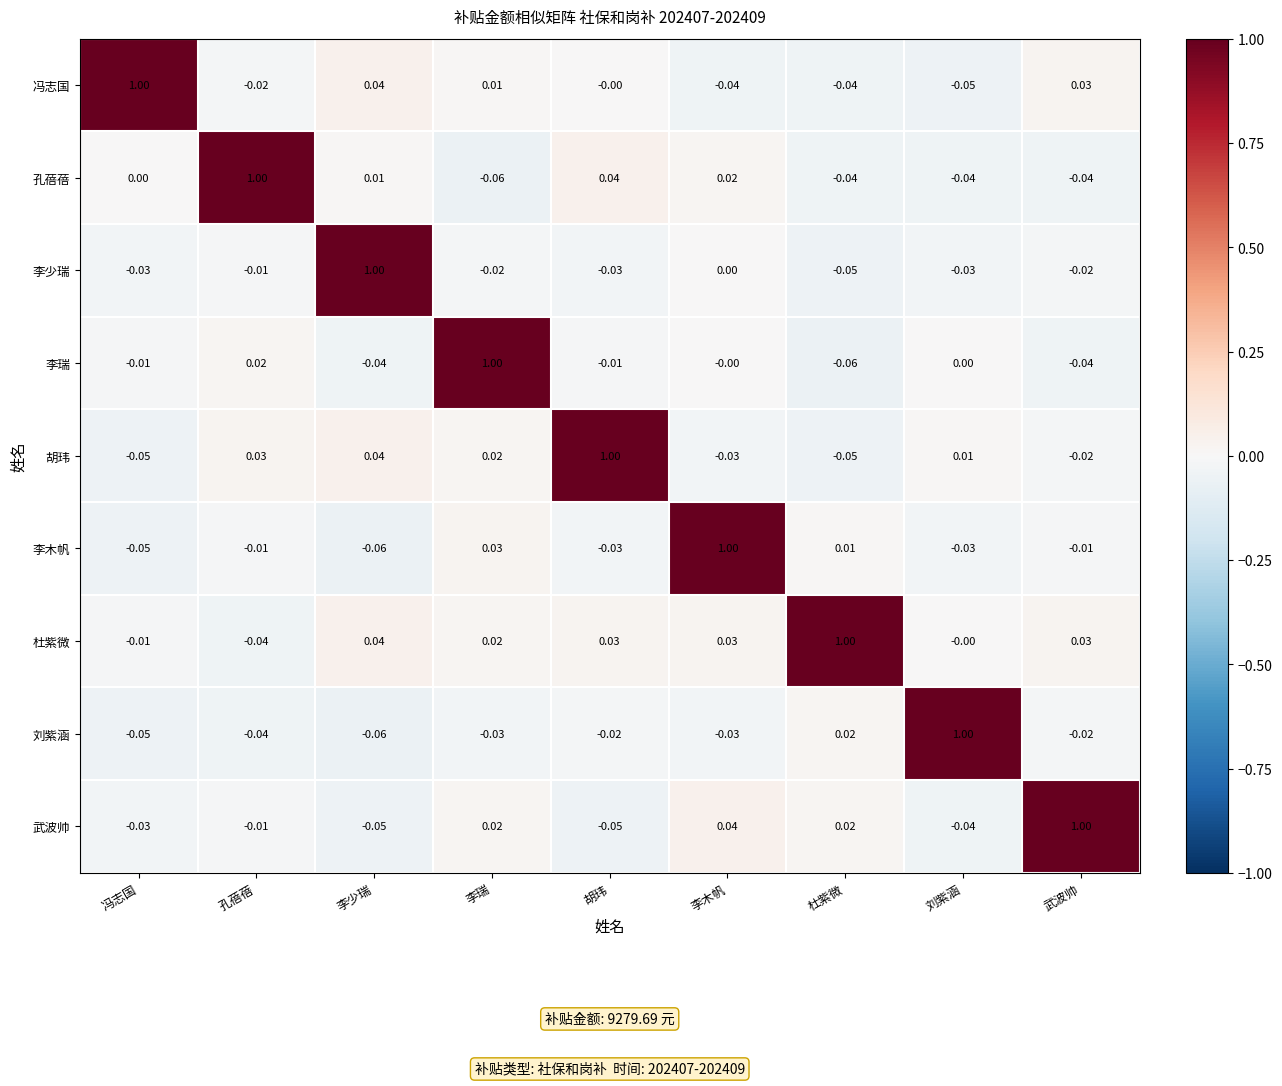

Which series changed the most between 李瑞 and 武波帅?

李瑞